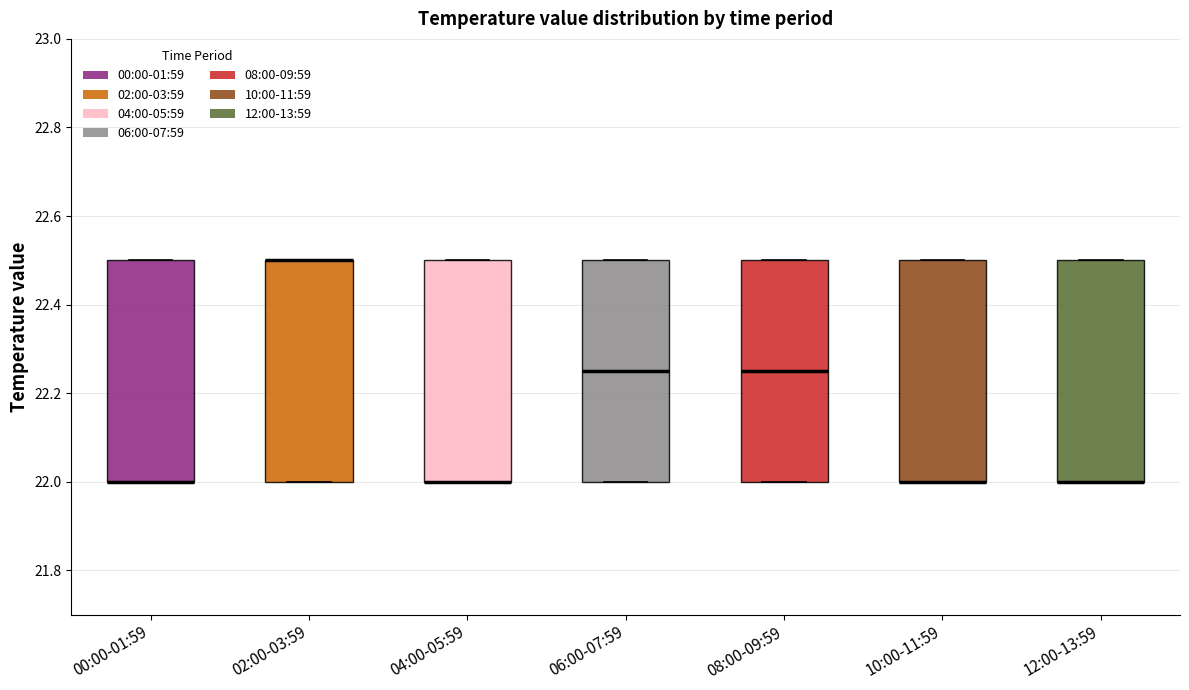

Where is the upper edge of the box for 06:00-07:59 on the y-axis? The values are not printed on the chart, so give them approximately, as read against the axis.

22.50